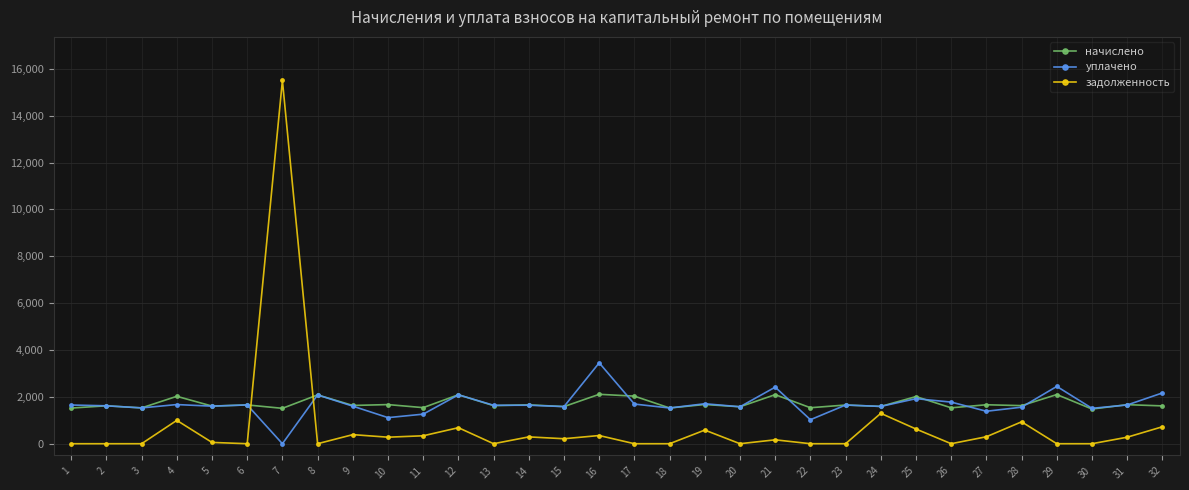

At how many categories does at least one series exceed 8476?

1